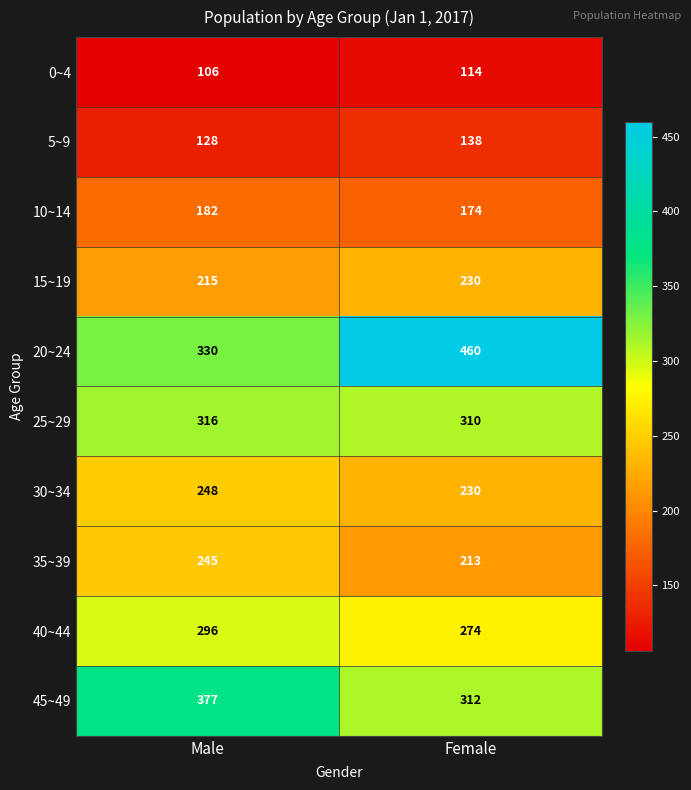

What is the approximate value of 5~9 at Male, to the nearest 5?

130